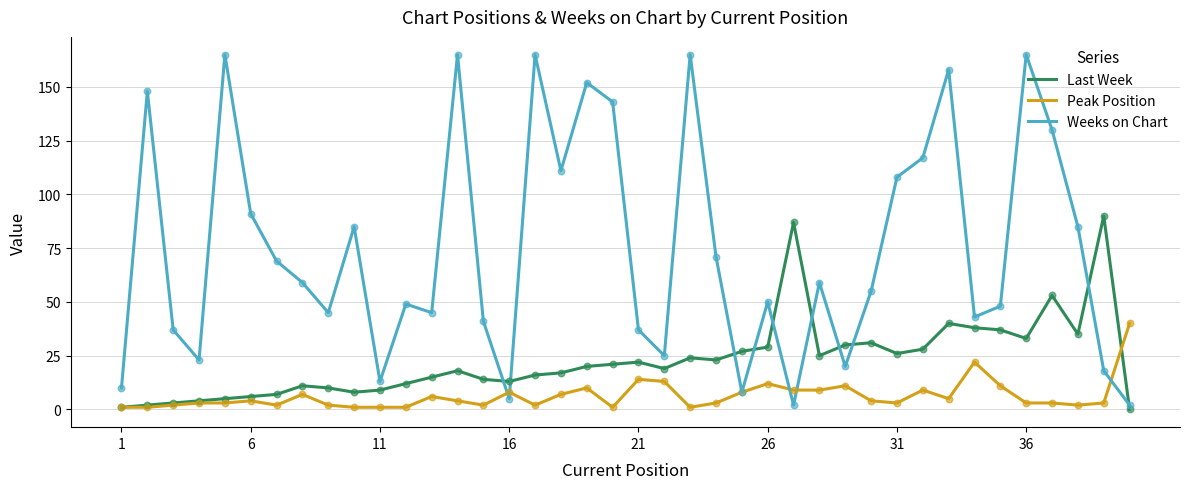

What are all the series names shown in the legend?

Last Week, Peak Position, Weeks on Chart